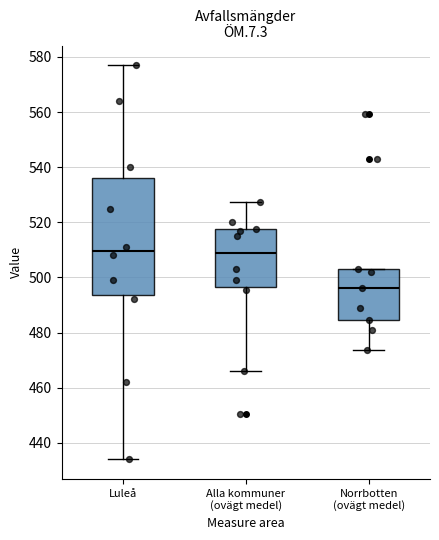

Comparing the boxes themselves (not the whiskers), which one is the tallest?

Luleå